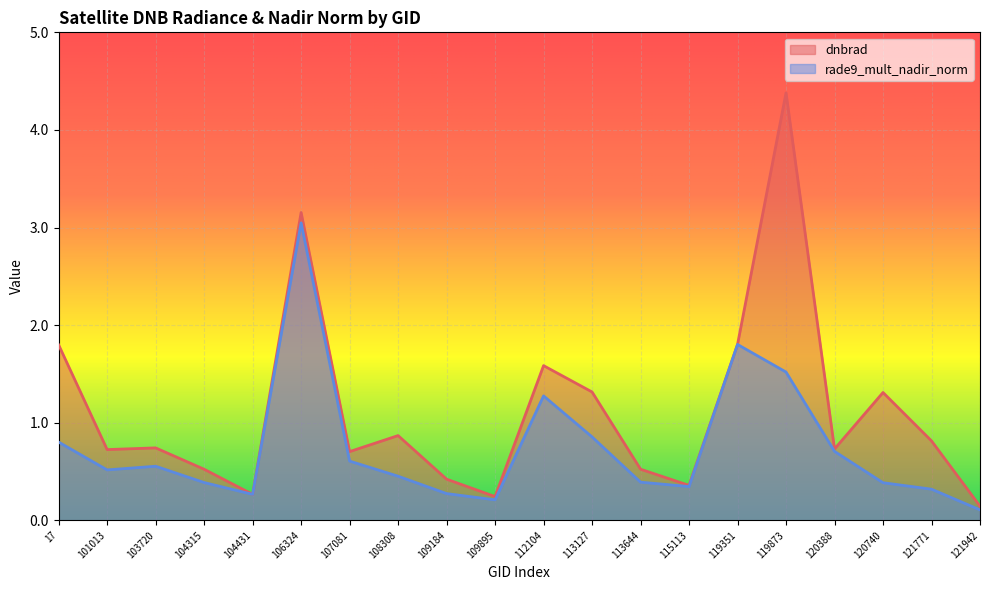

Is it true that dnbrad equals 0.9 at 108308?

True